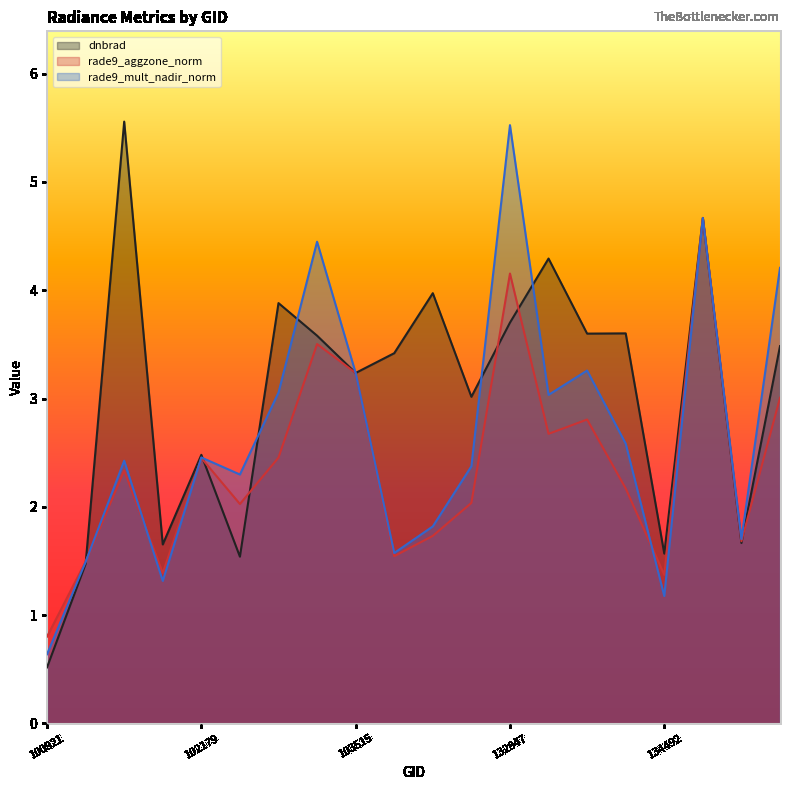

What is the sum of all rade9_aggzone_norm values?

47.5